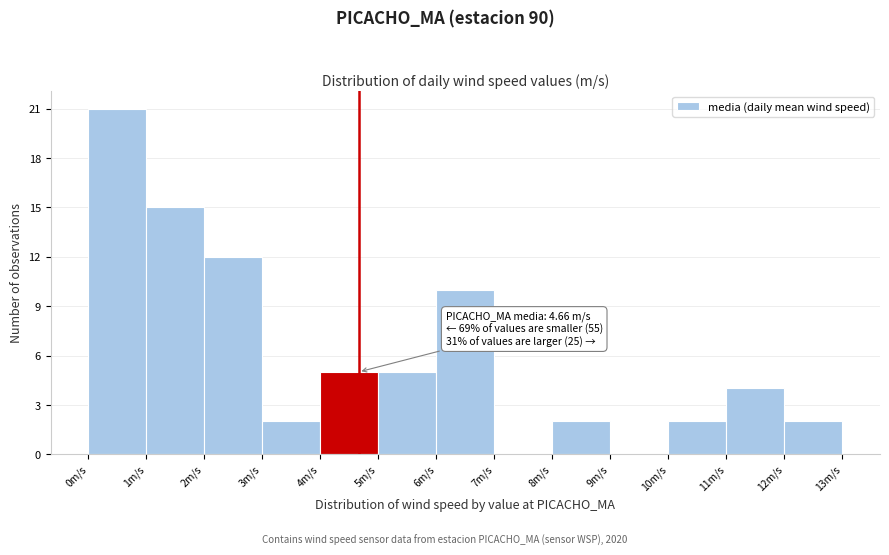

Over which range of the x-axis is the bar tallest?

0 to 1